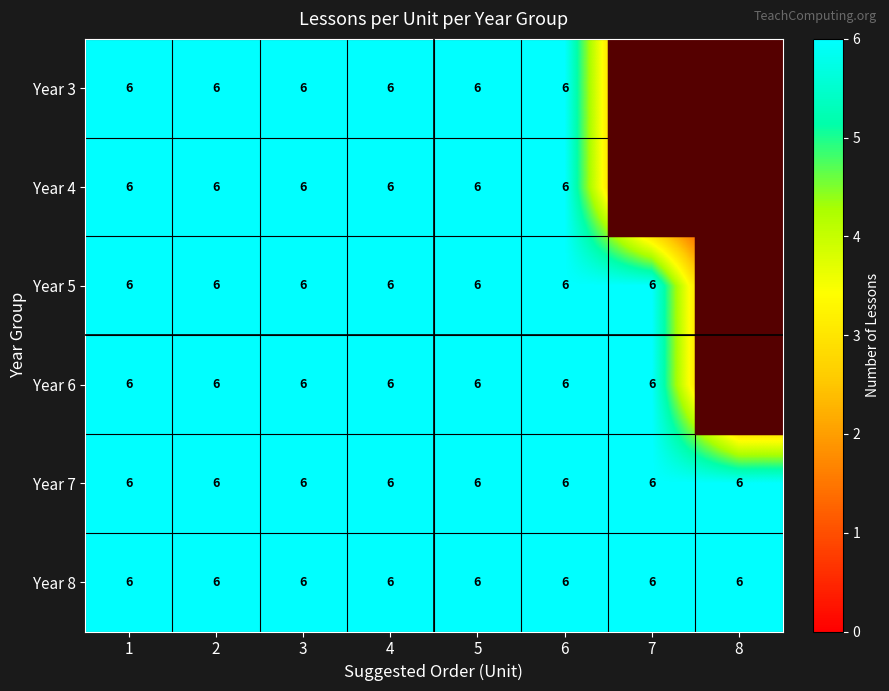

What is the minimum value for Year 7?

6